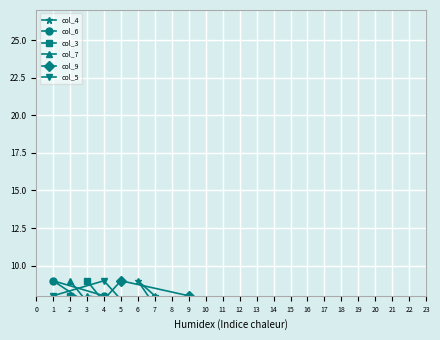

How many intersections are there between col_7 and col_6?

4